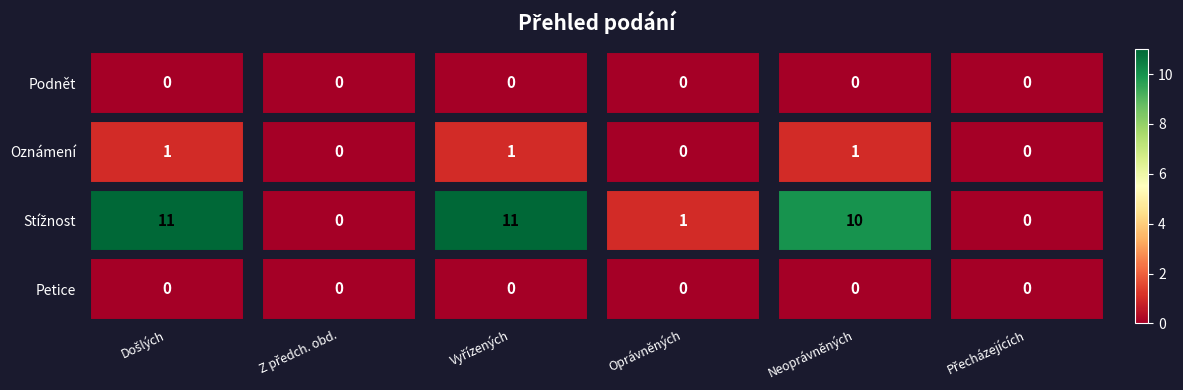

What is the greatest value displayed?

11